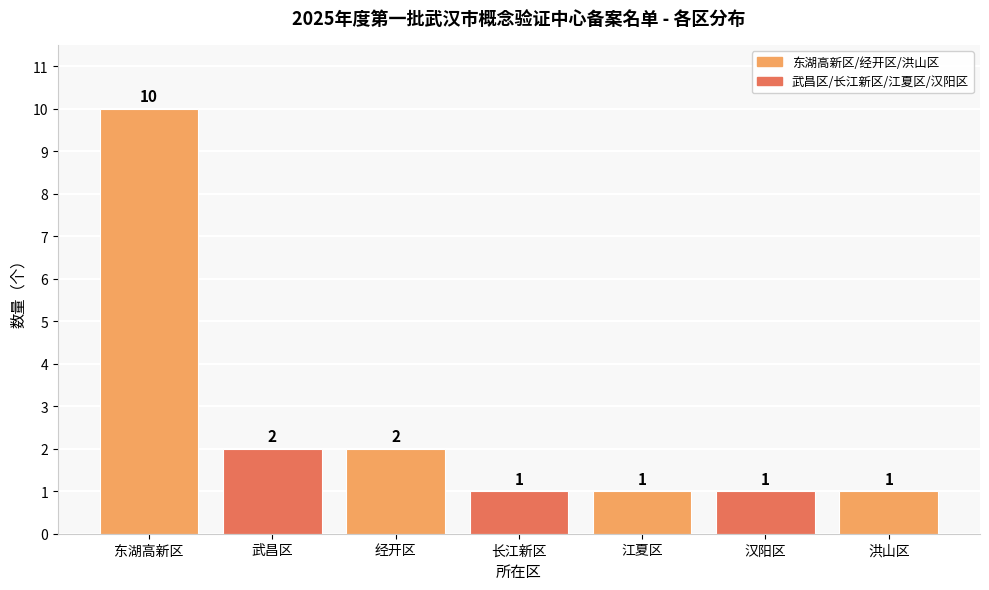

Count the values in the range 1 to 2.

6